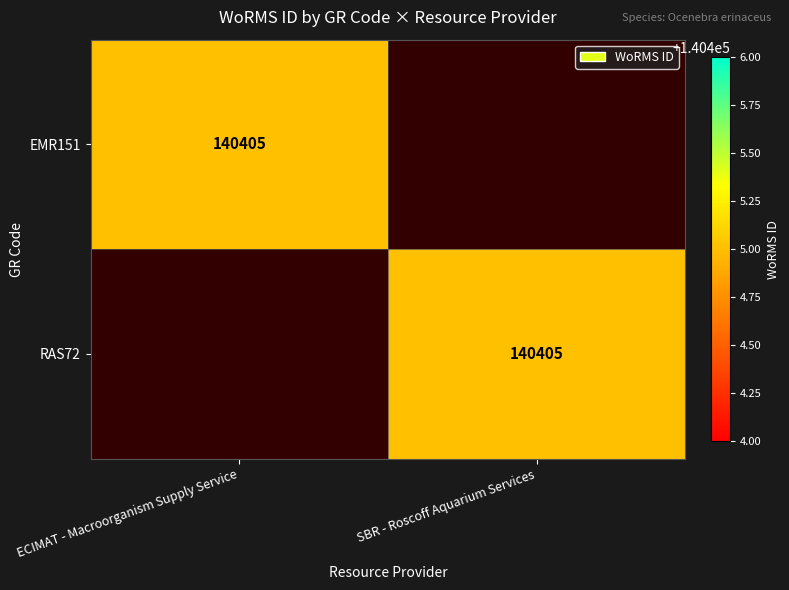

The RAS72 series shows 221286 at SBR - Roscoff Aquarium Services. True or false?

False